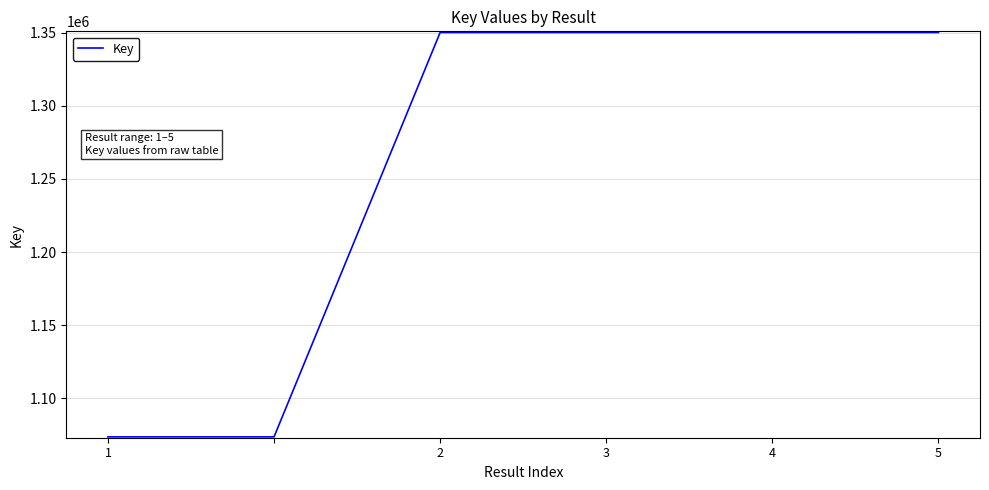

How many values are below 1350216?

3